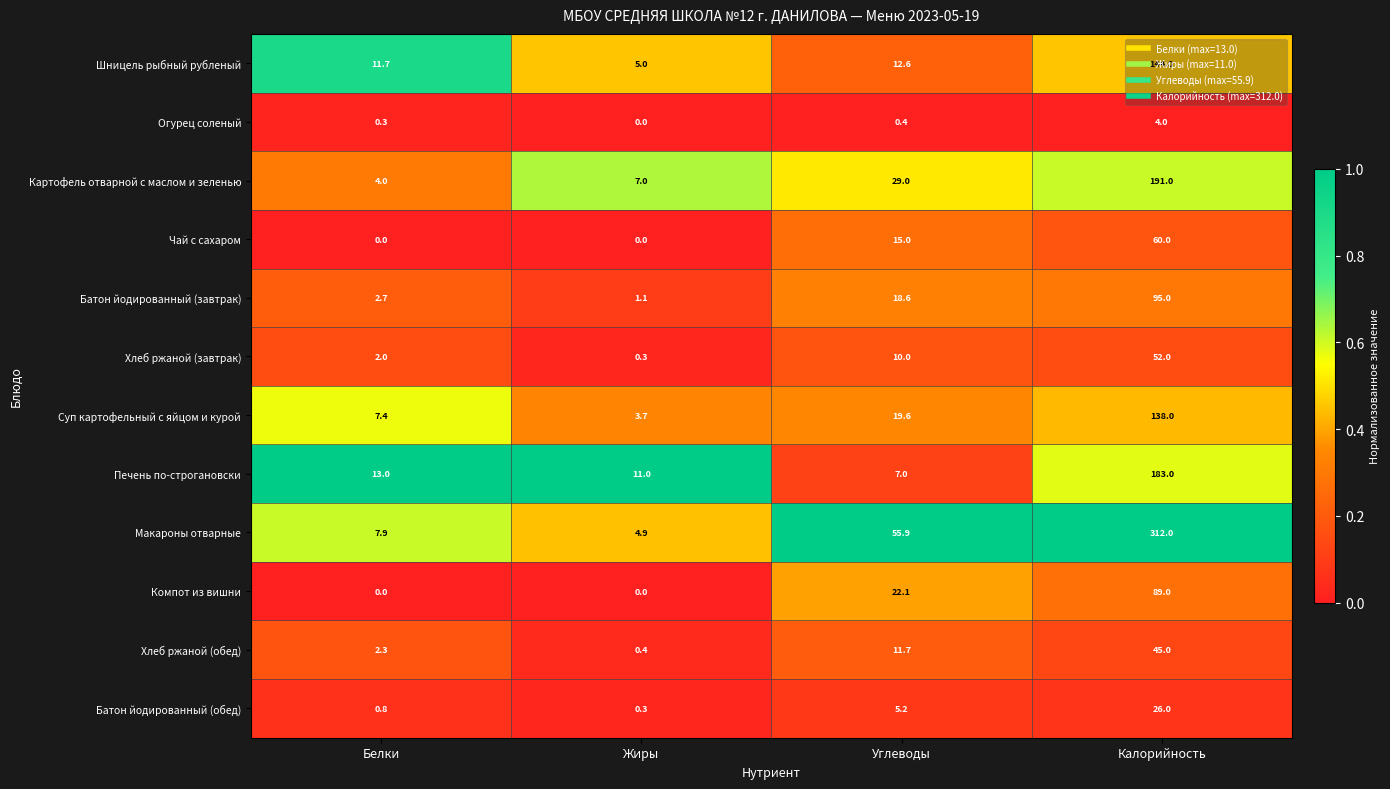

Where is Чай с сахаром nearest to the value 30?

Углеводы